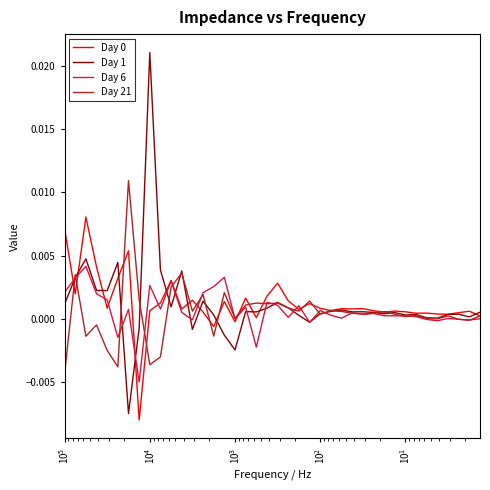

Reading left to right, transcribe all the data shown in this chart.

Day 0: 0.0	0.0	0.0	0.0	0.0	0.0	0.0	-0.0	0.0	0.0	0.0	0.0	0.0	0.0	-0.0	0.0	-0.0	0.0	0.0	0.0	0.0	0.0	0.0	0.0	0.0	0.0	0.0	0.0	0.0	0.0	0.0	0.0	0.0	0.0	0.0	0.0	0.0	0.0	0.0	0.0
Day 1: 0.0	0.0	0.0	0.0	0.0	0.0	-0.0	-0.0	0.0	0.0	0.0	0.0	-0.0	0.0	0.0	-0.0	-0.0	0.0	0.0	0.0	0.0	0.0	0.0	-0.0	0.0	0.0	0.0	0.0	0.0	0.0	0.0	0.0	0.0	0.0	0.0	0.0	0.0	0.0	0.0	0.0
Day 6: 0.0	0.0	0.0	0.0	0.0	-0.0	0.0	-0.0	0.0	0.0	0.0	0.0	-0.0	0.0	0.0	0.0	-0.0	0.0	-0.0	0.0	0.0	0.0	0.0	-0.0	0.0	0.0	0.0	0.0	0.0	0.0	0.0	0.0	0.0	0.0	-0.0	-0.0	0.0	-0.0	-0.0	0.0
Day 21: -0.0	0.0	-0.0	-0.0	-0.0	-0.0	0.0	0.0	-0.0	-0.0	0.0	0.0	0.0	0.0	-0.0	0.0	0.0	0.0	0.0	0.0	0.0	0.0	0.0	0.0	0.0	0.0	0.0	0.0	0.0	0.0	0.0	0.0	0.0	0.0	0.0	0.0	0.0	-0.0	-0.0	0.0